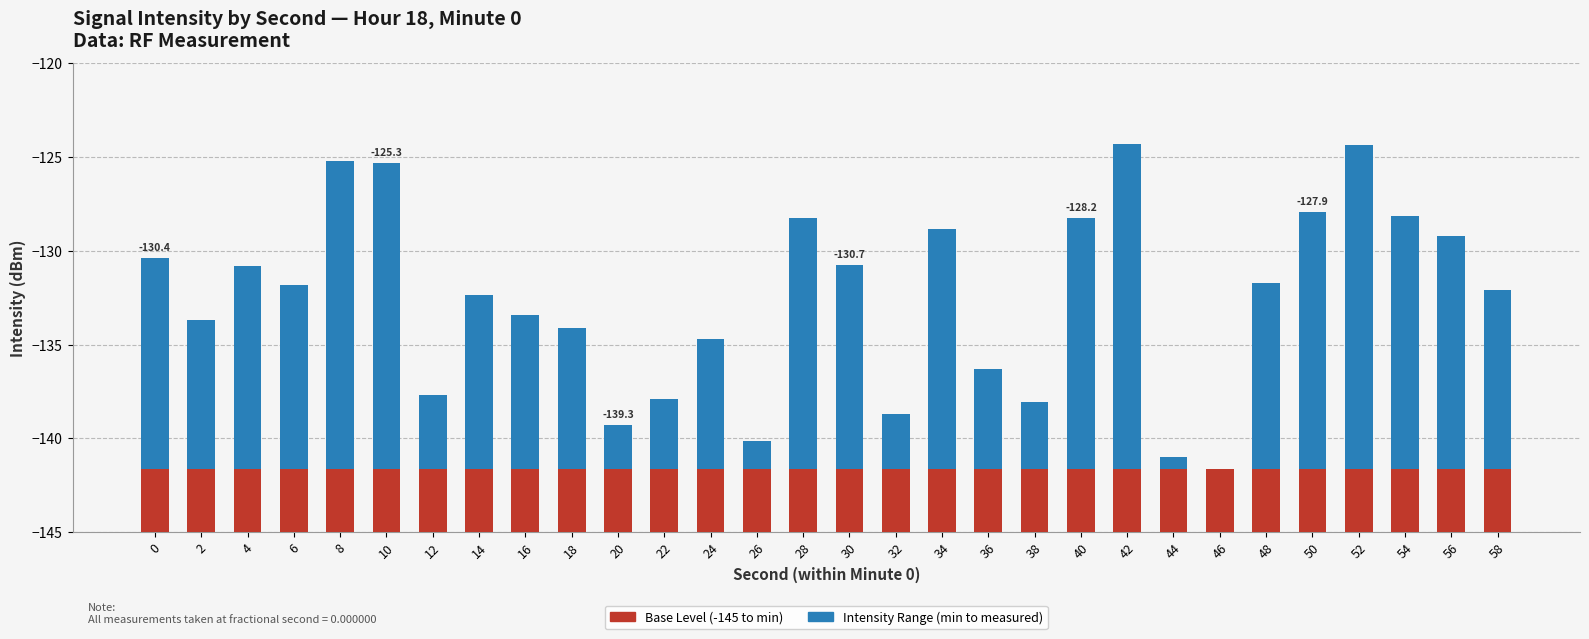

What is the value of the Base Level bar at the 21st from the left?

3.4